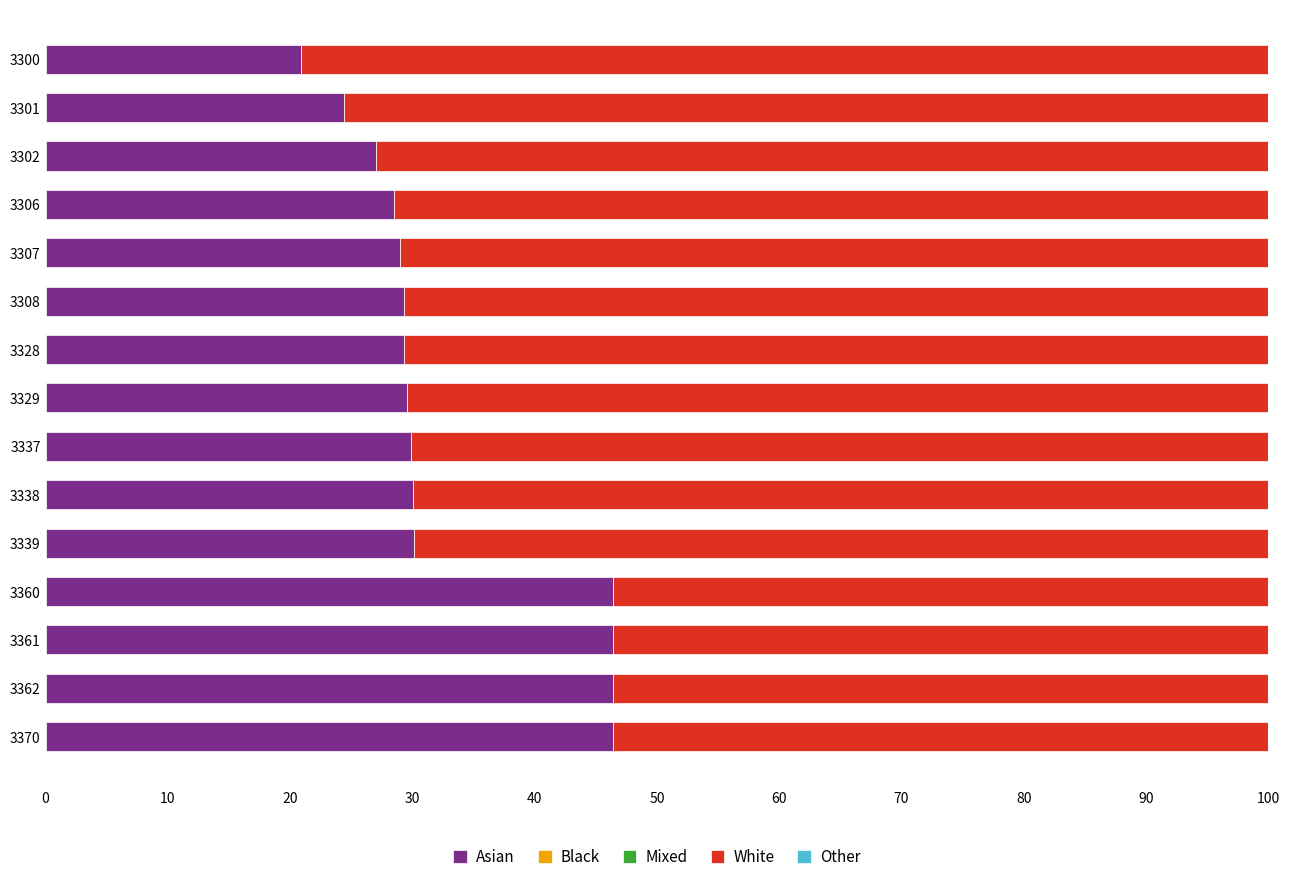

What is the approximate value of Asian at 3362?

46.4